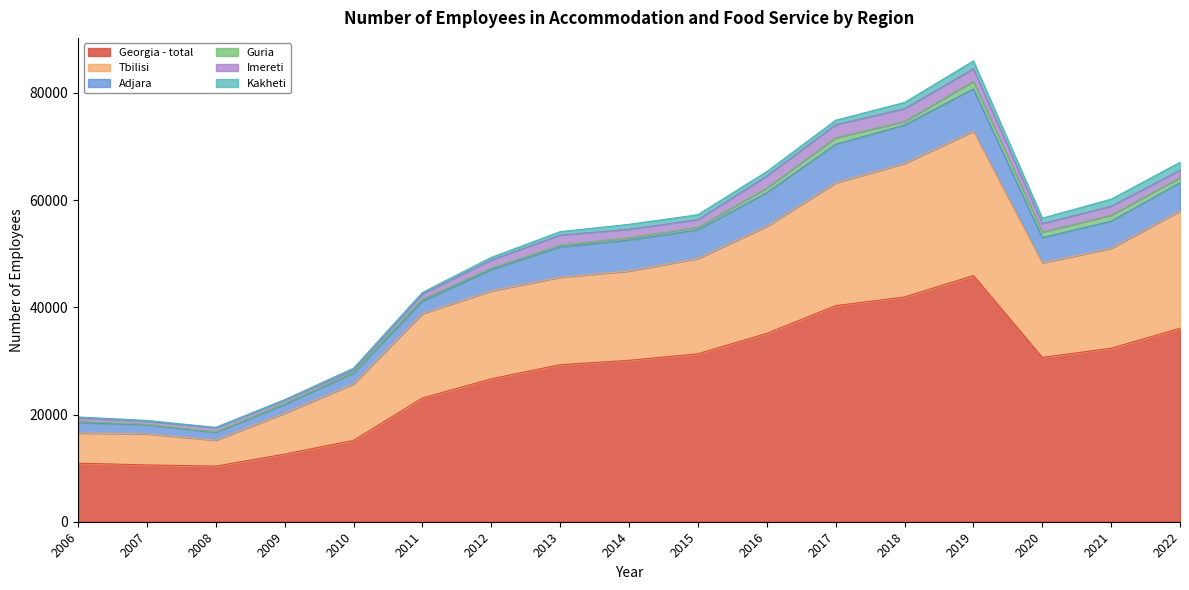

In Guria, how many points are lower than both neighbors (excluding endpoints)?

5